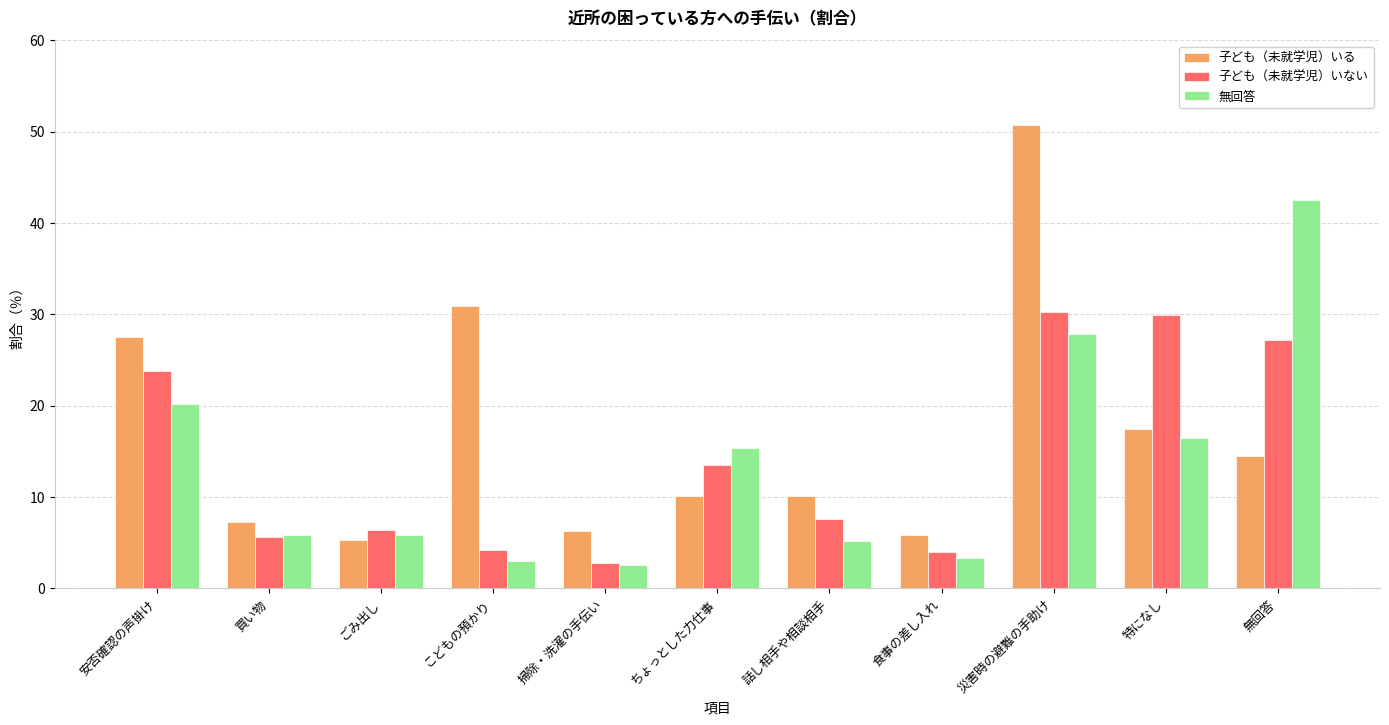

What is the difference between the highest and lowest values at 食事の差し入れ?

2.5